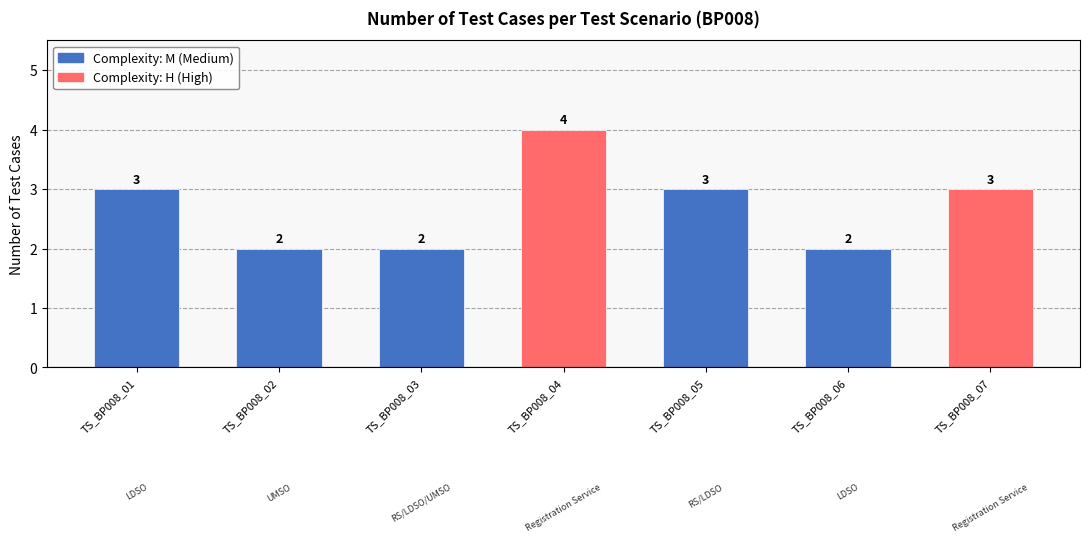

Reading right to left, extract all data points from this chart.

3	2	3	4	2	2	3